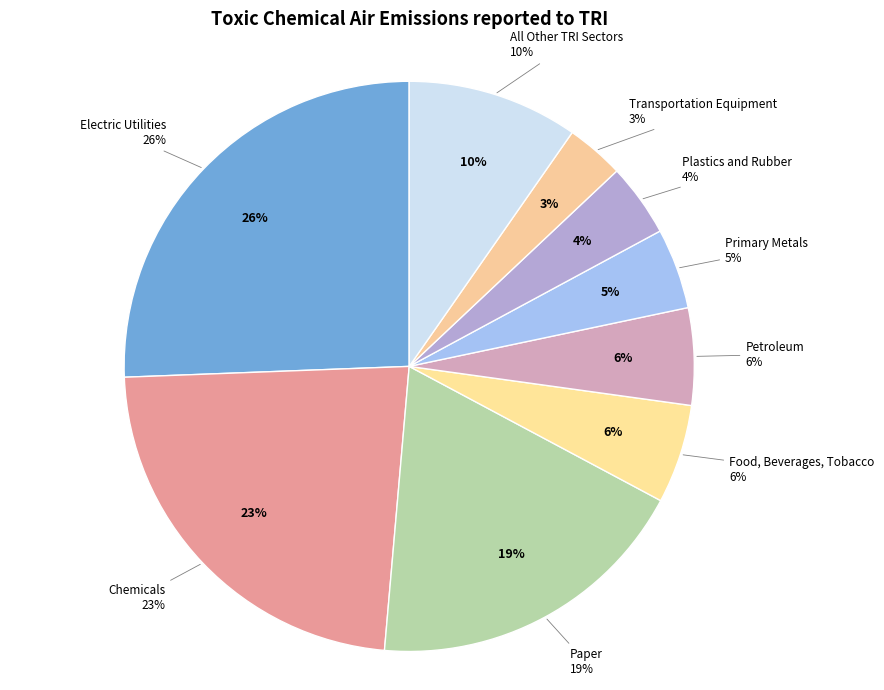

True or false: Transportation Equipment accounts for 3% of the total.

True